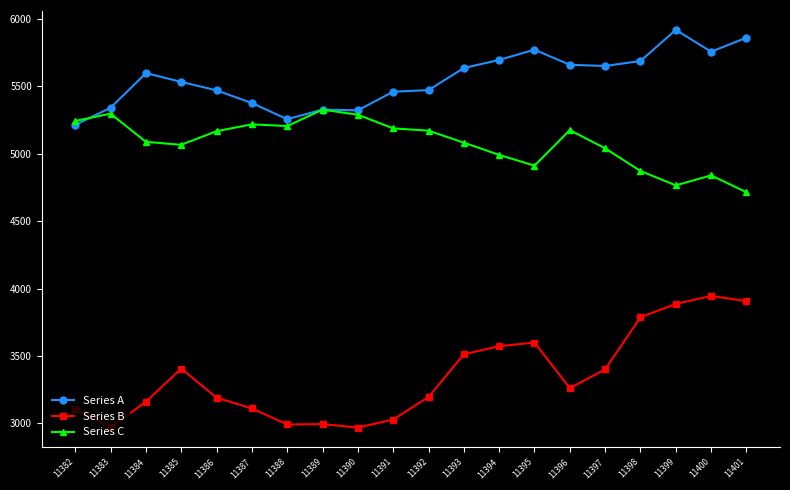

What is the highest value of the Series B series?

3945